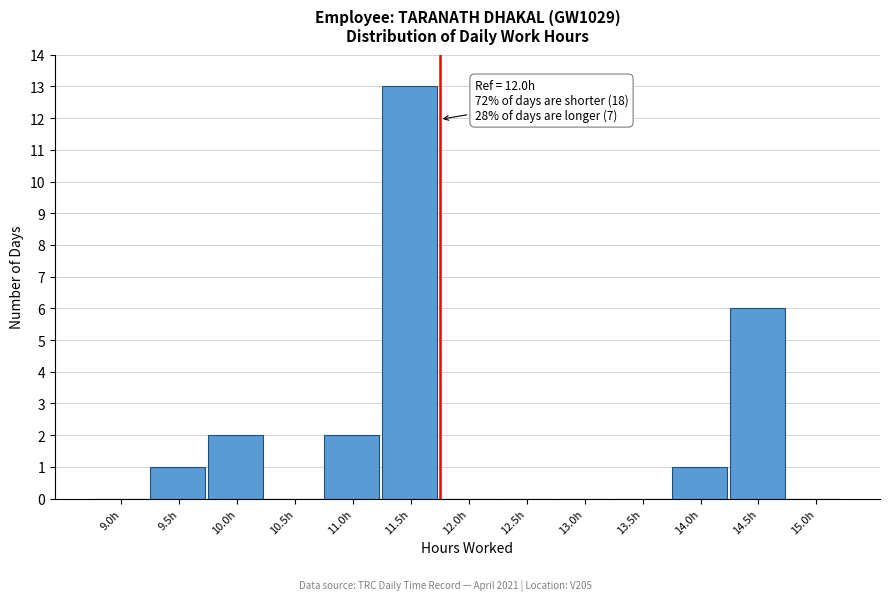

Reading left to right, what are all the values shown in this chart?

9.0h=0	9.5h=1	10.0h=2	10.5h=0	11.0h=2	11.5h=13	12.0h=0	12.5h=0	13.0h=0	13.5h=0	14.0h=1	14.5h=6	15.0h=0